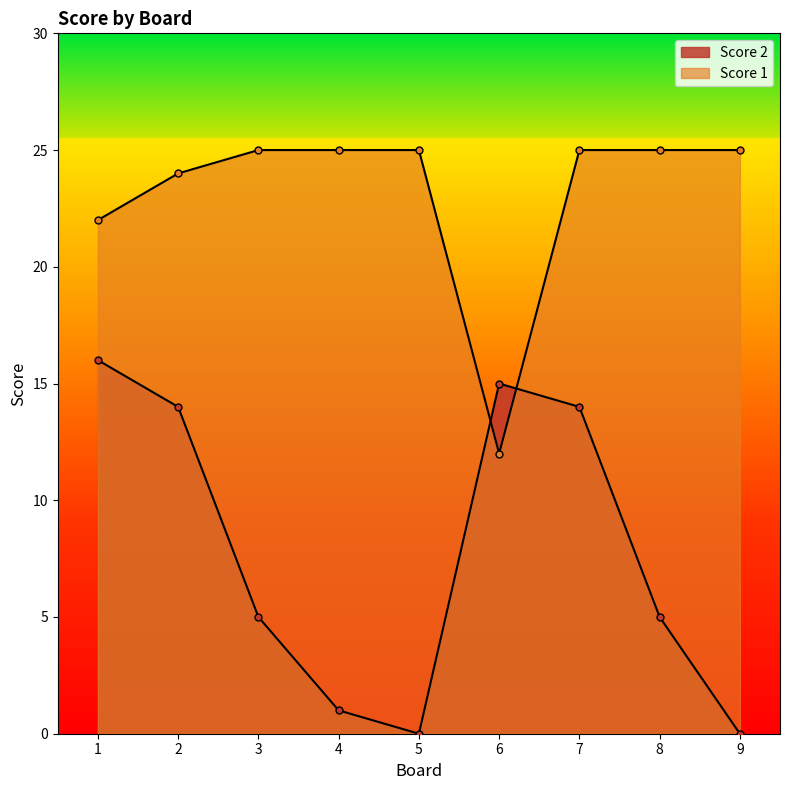

What is the difference between the Score 2 values at 4 and 8?

4